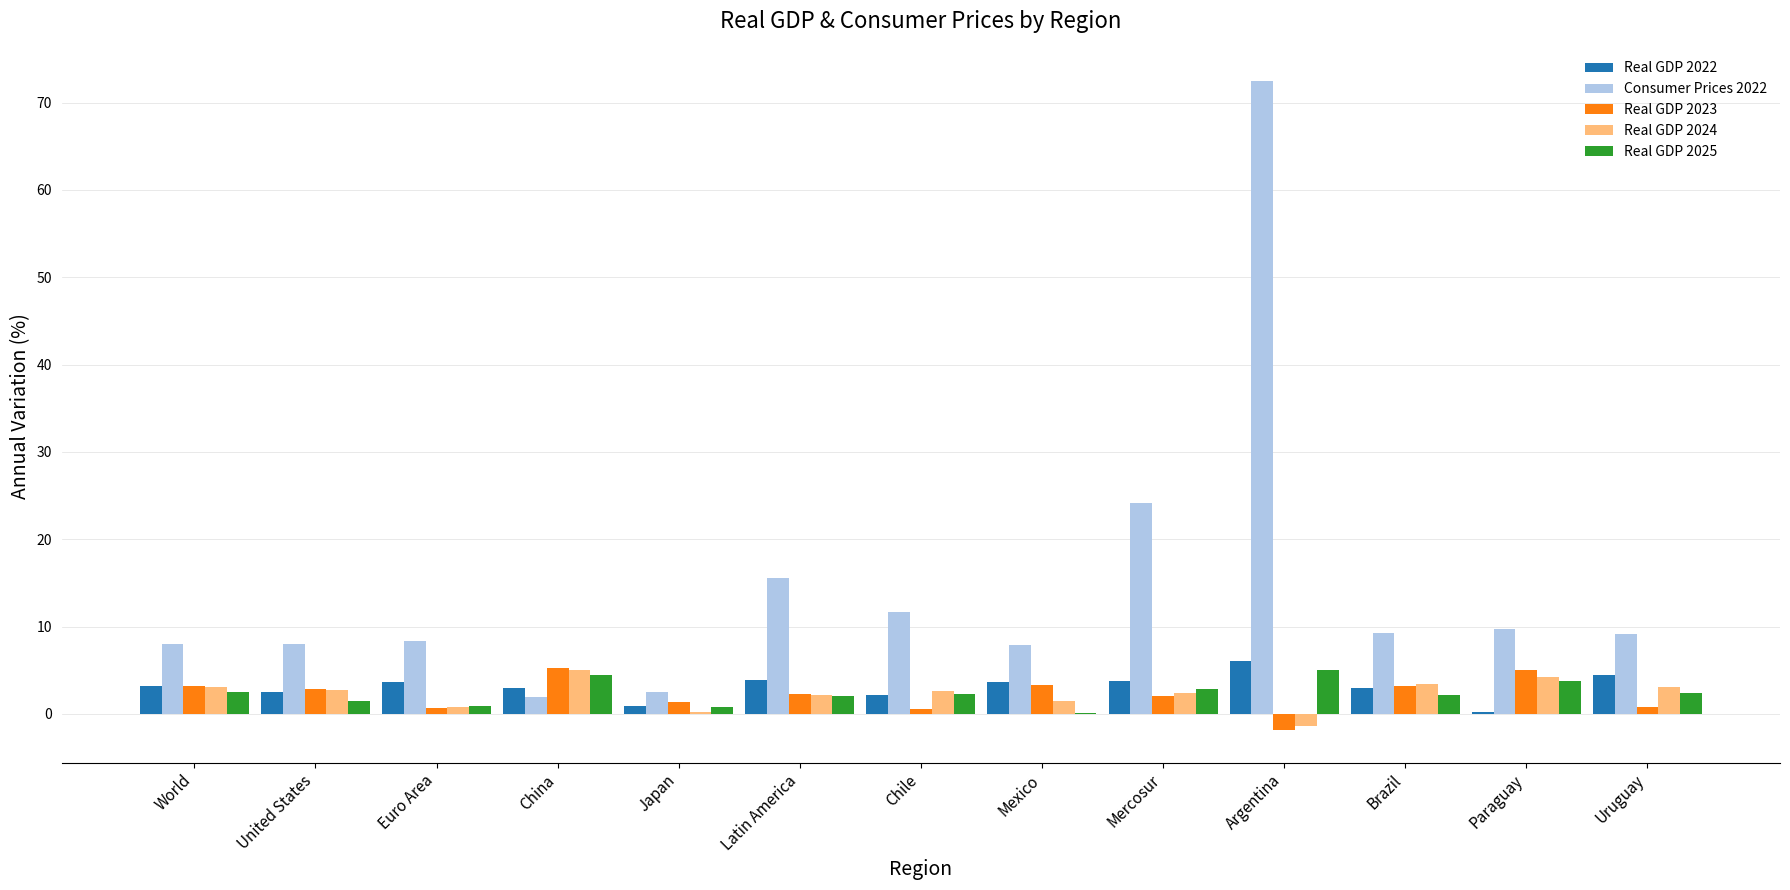

What is the average value of the Real GDP 2024 series?

2.3